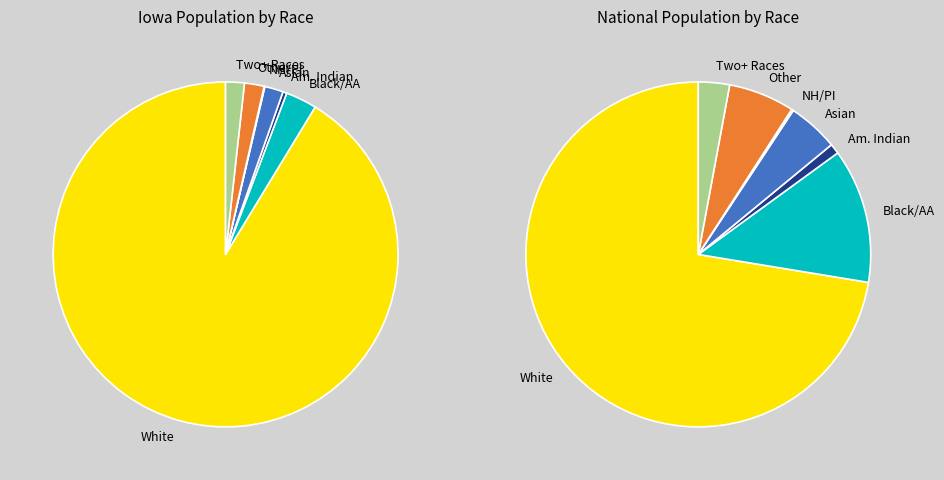

What is the change in value from Black or African American alone to Asian alone?

-36054